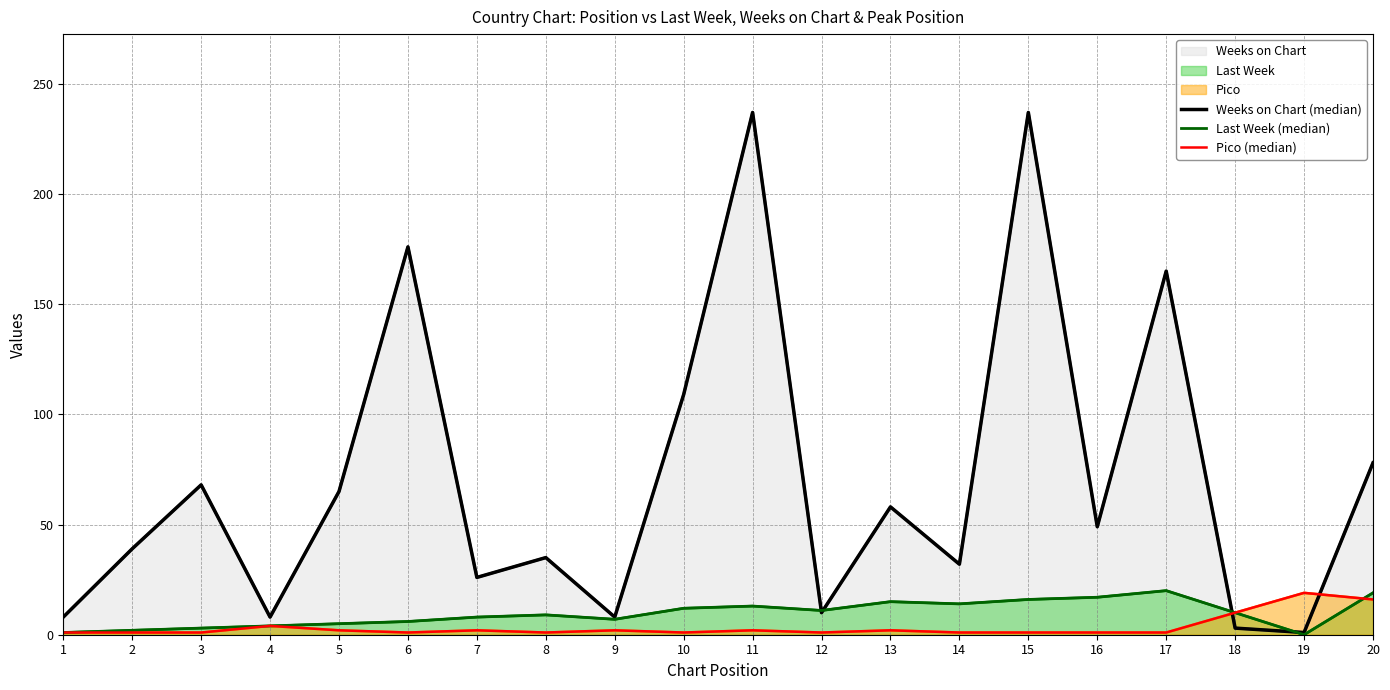

Where do Last Week (median) and Pico (median) first cross each other?

19 and 20